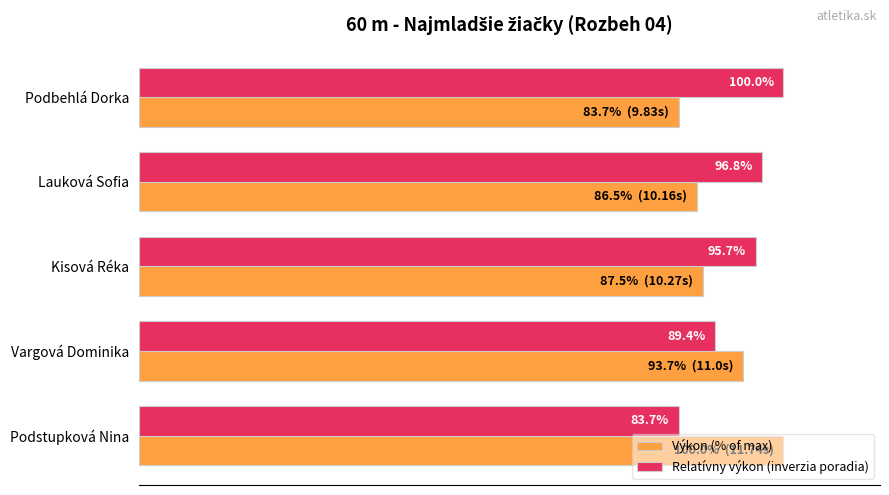

List the series in order of their overall mean, lowest first.

Výkon (% of max), Relatívny výkon (inverzia poradia)